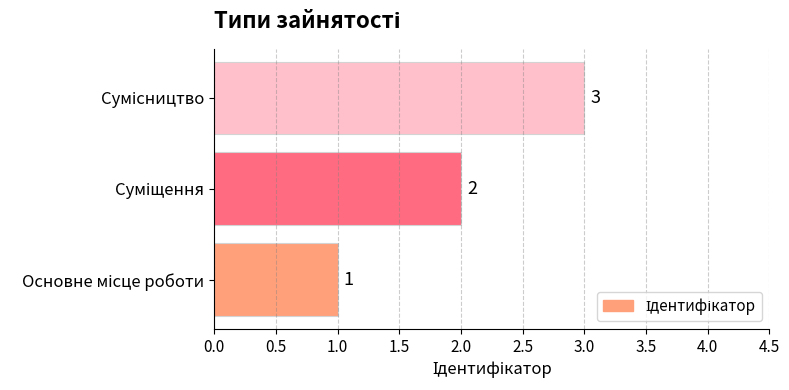

What is the greatest value displayed?

3